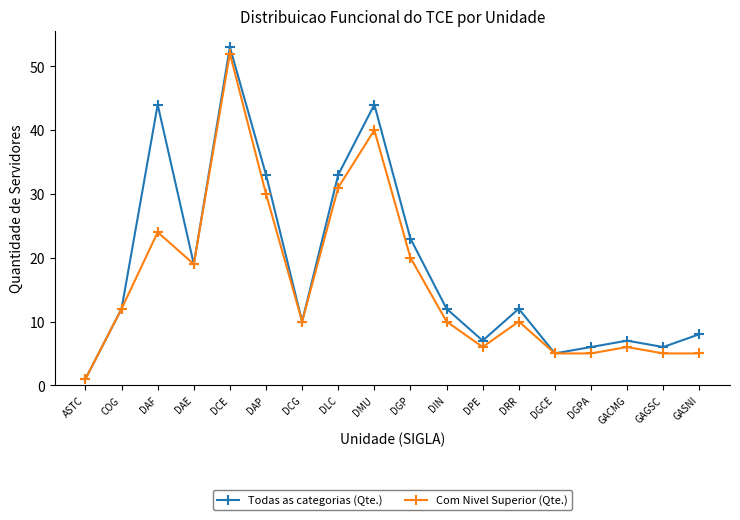

True or false: Com Nivel Superior (Qte.) has a value of 30 at DAP.

True